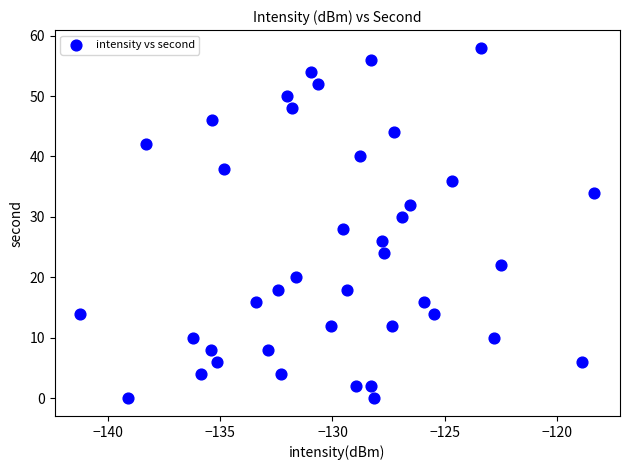

What is the range of Y values (max minus min)?

58